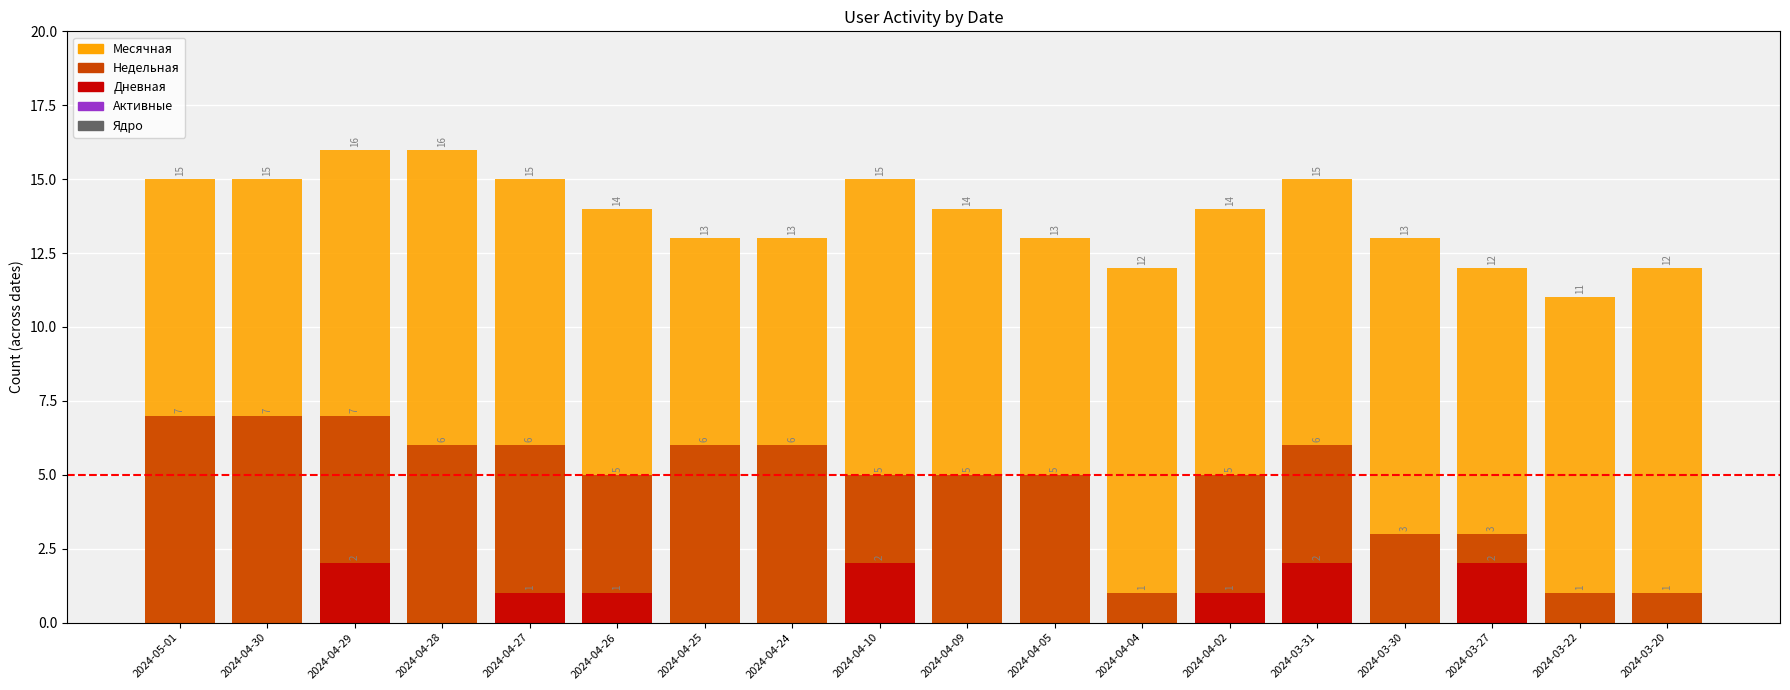

Which series has the largest total across all categories?

Месячная